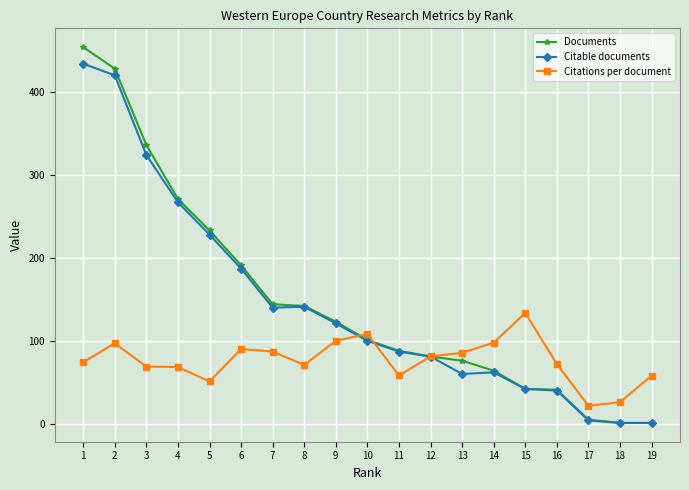

What is the sum of all Citable documents values?

2740.0